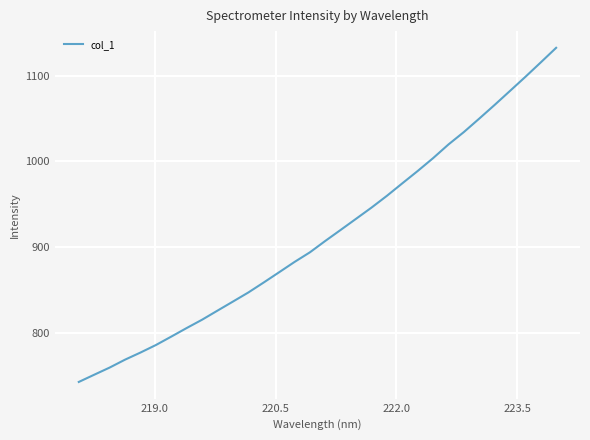

What is the maximum value shown in the chart?

1132.5